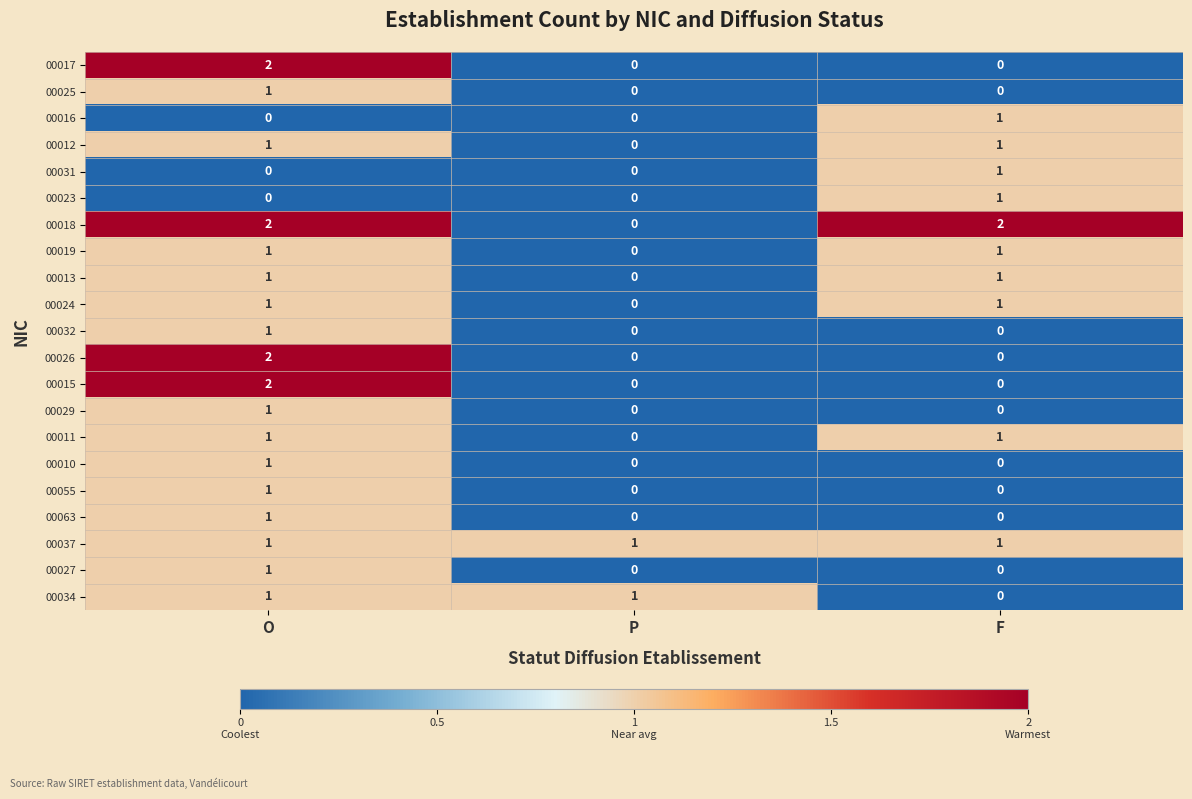

Count the 00024 values in the range 0 to 1.

3